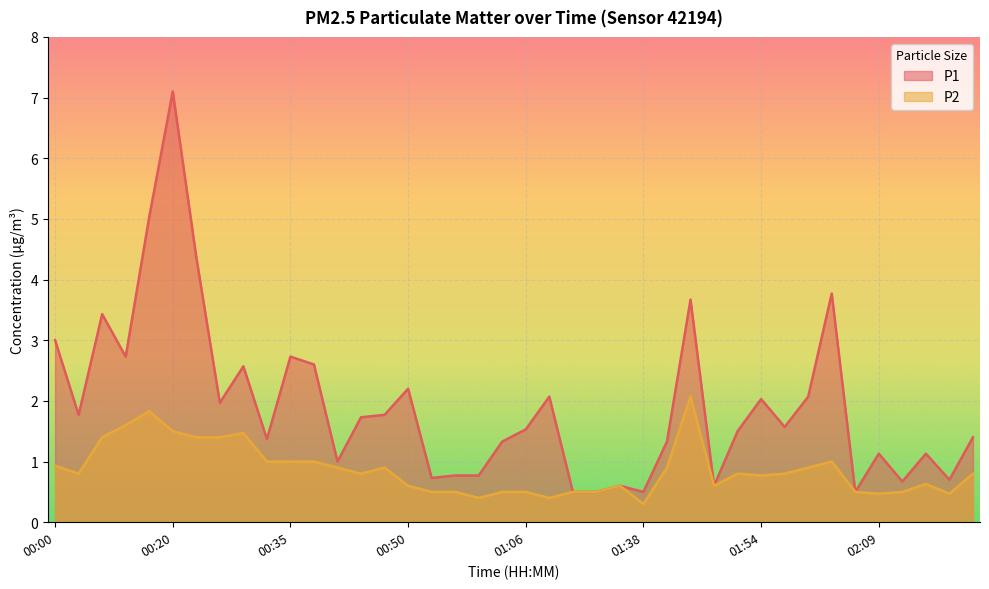

Rank the series at 02:21 from lowest to highest value.

P2, P1